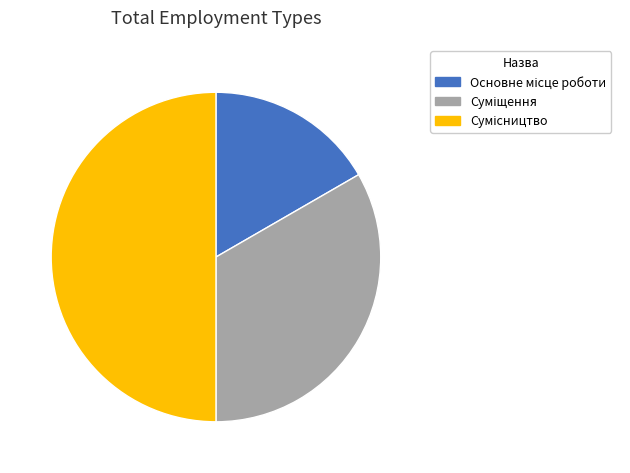

True or false: Основне місце роботи accounts for 29% of the total.

False